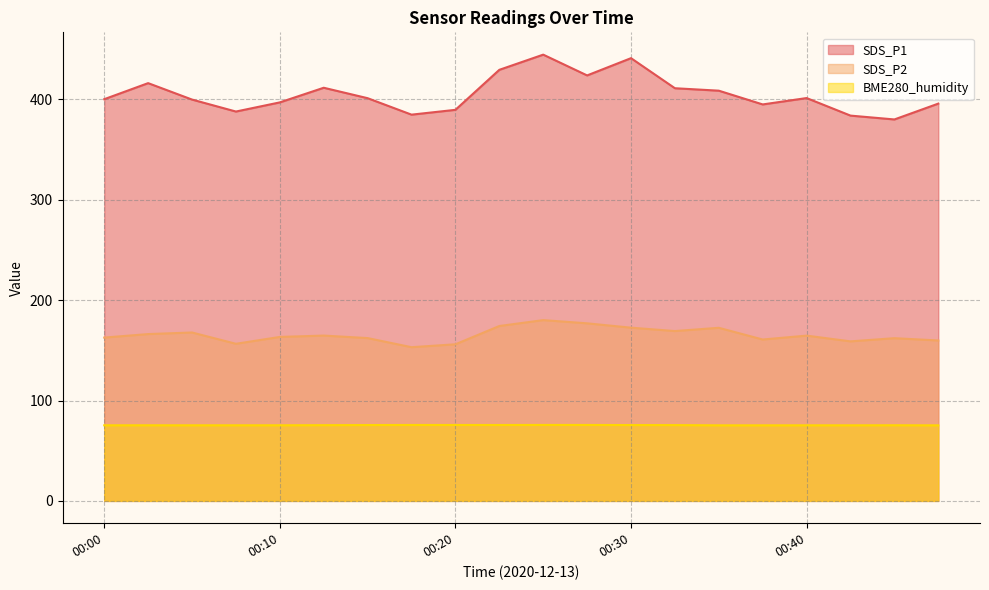

At 00:35, list the series in order from smallest to largest.

BME280_humidity, SDS_P2, SDS_P1